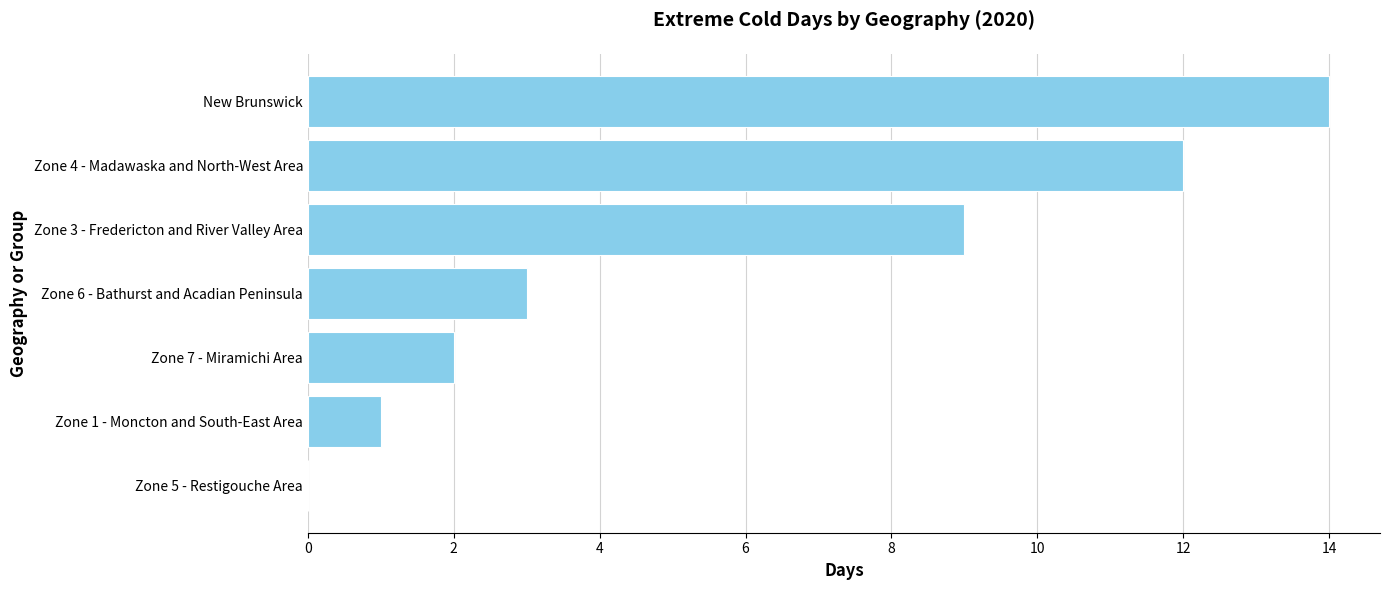

What is the greatest value displayed?

14